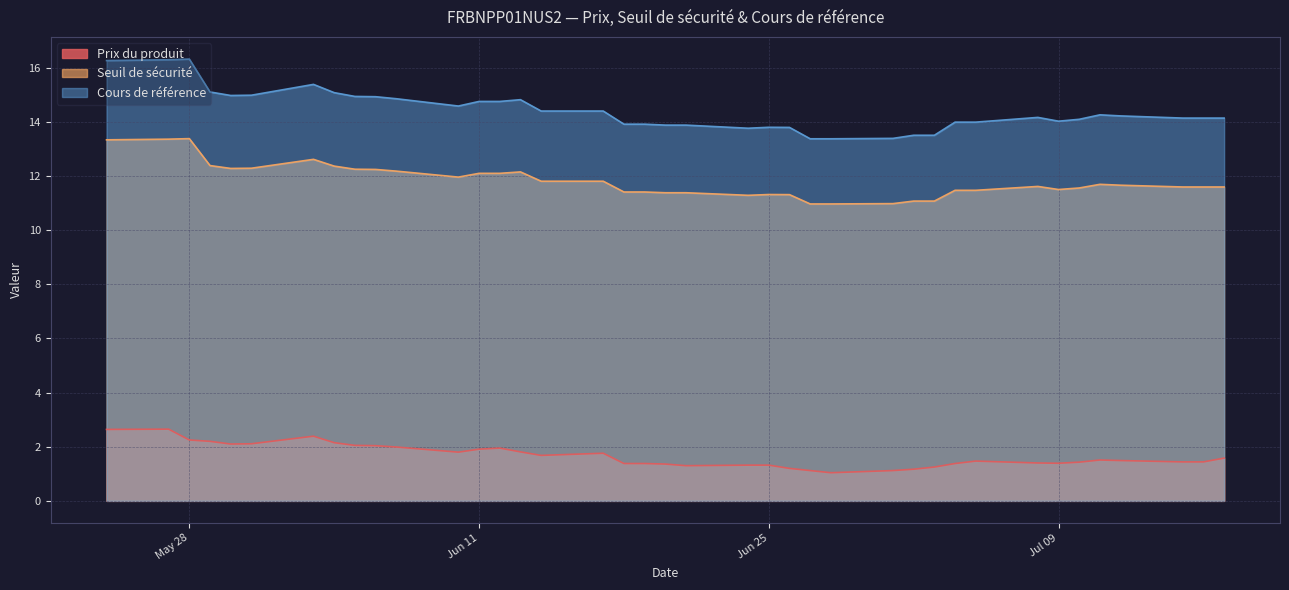

What is the highest value of the Cours de référence series?

16.3